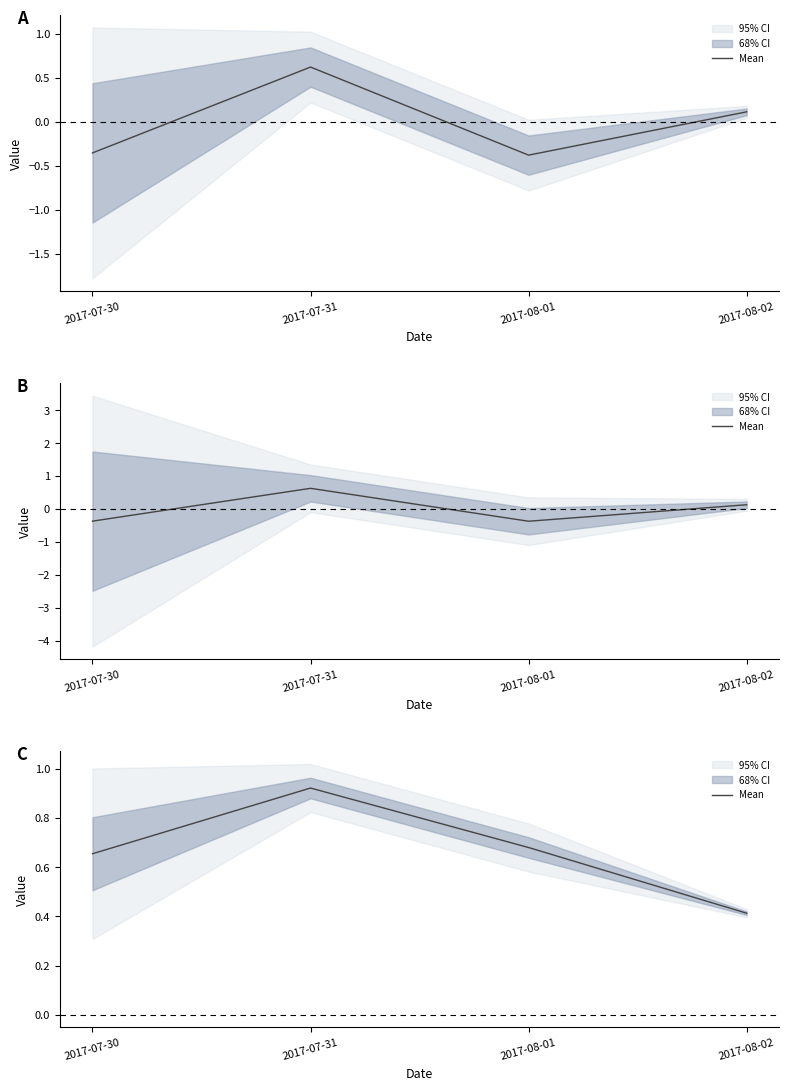

The chart shows a value of 1.1 at 2017-08-01. True or false?

False